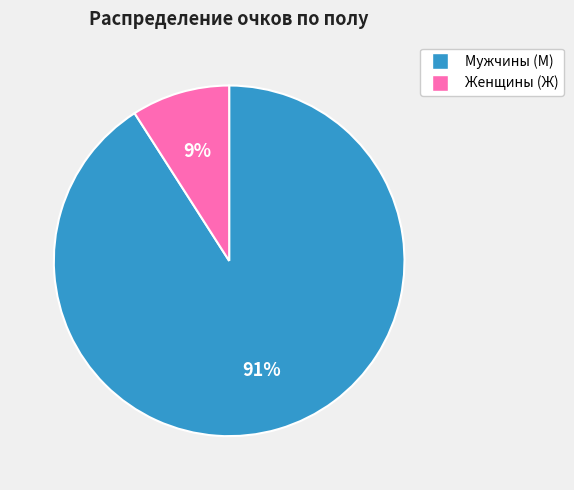

Rank the categories by value from highest to lowest.

Мужчины (М), Женщины (Ж)